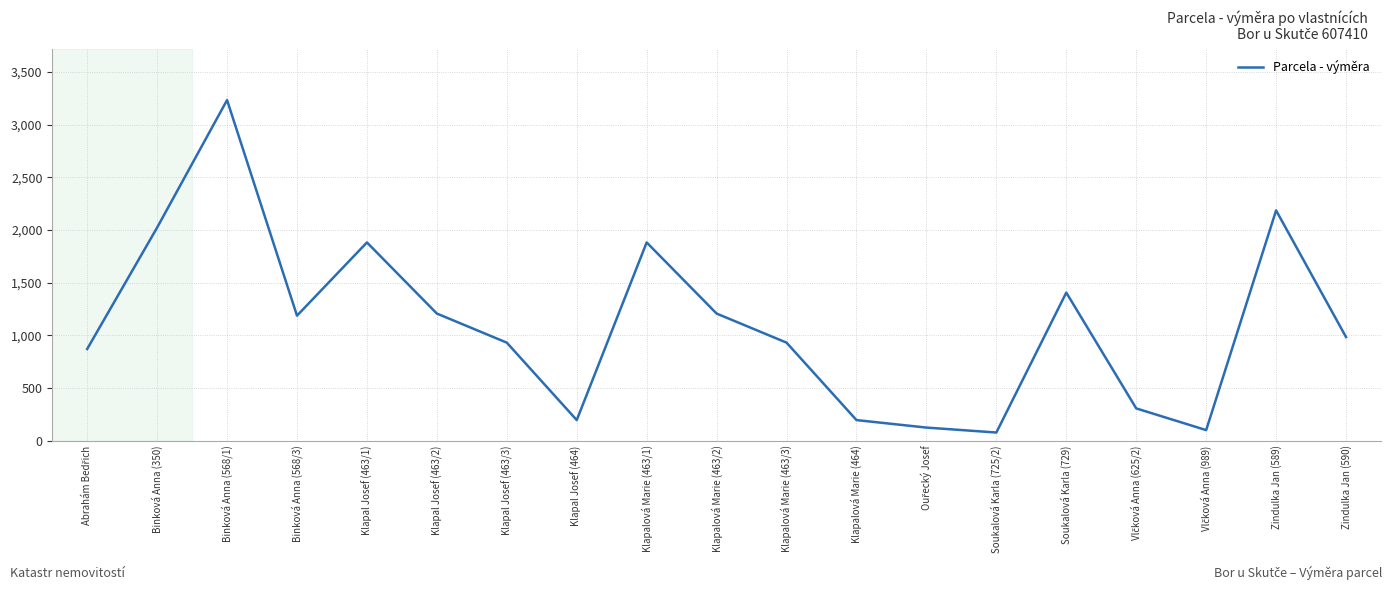

What is the ratio of the value at Klapalová Marie (463/2) to the value at Klapalová Marie (463/1)?

0.6